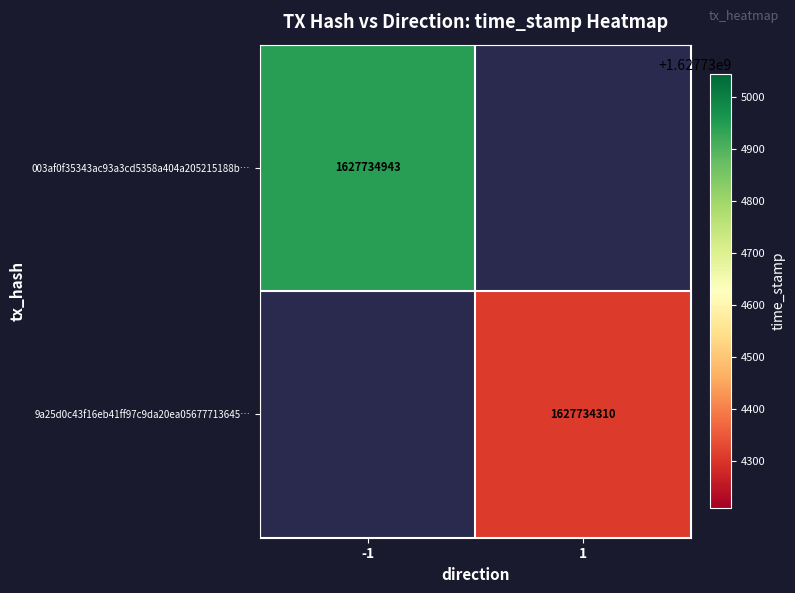

Reading left to right, list all the values displayed in this chart.

003af0f35343ac93a3cd5358a404a205215188b: 0=-1	1=1627734943
9a25d0c43f16eb41ff97c9da20ea05677713645: 0=1	1=1627734310